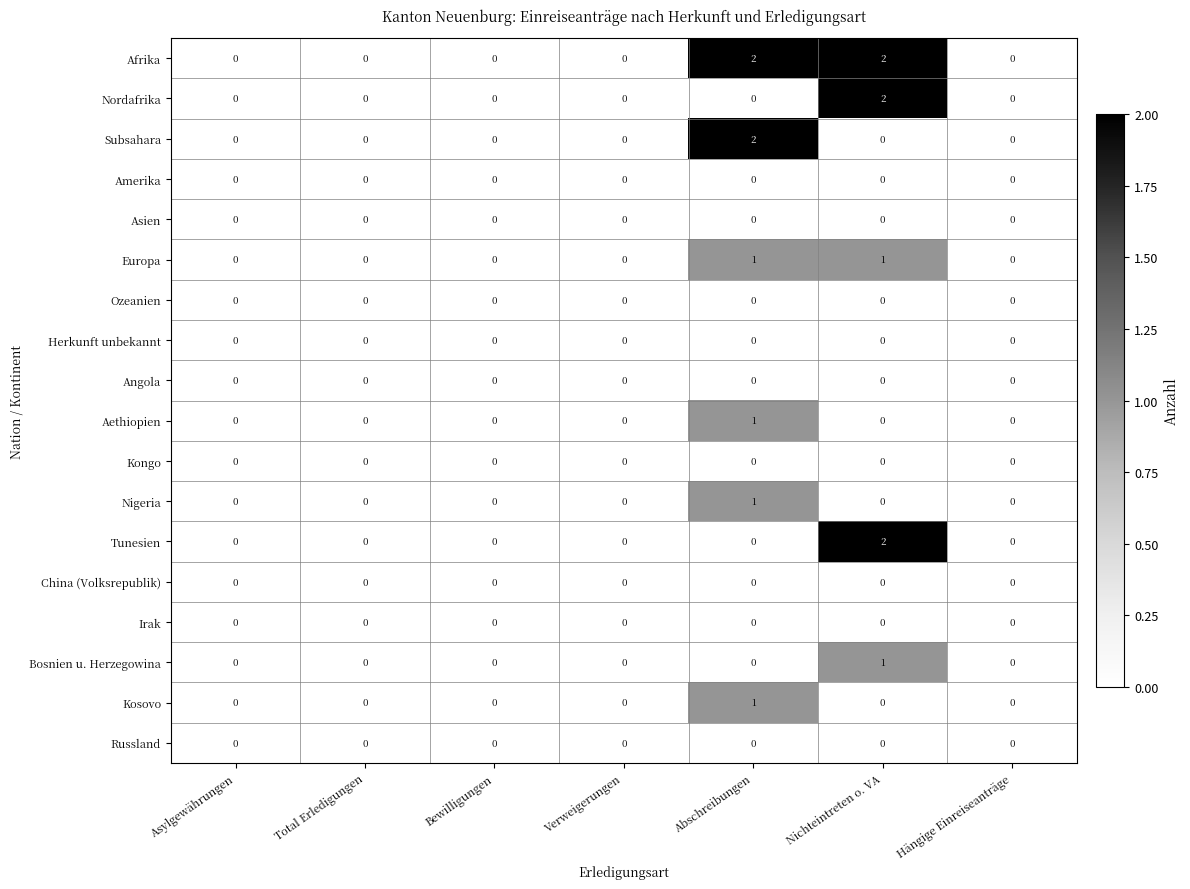

How many distinct data groups are displayed?

18